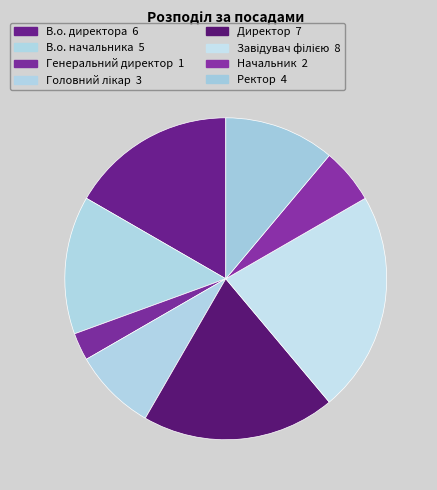

Does any single category account for the majority?

No